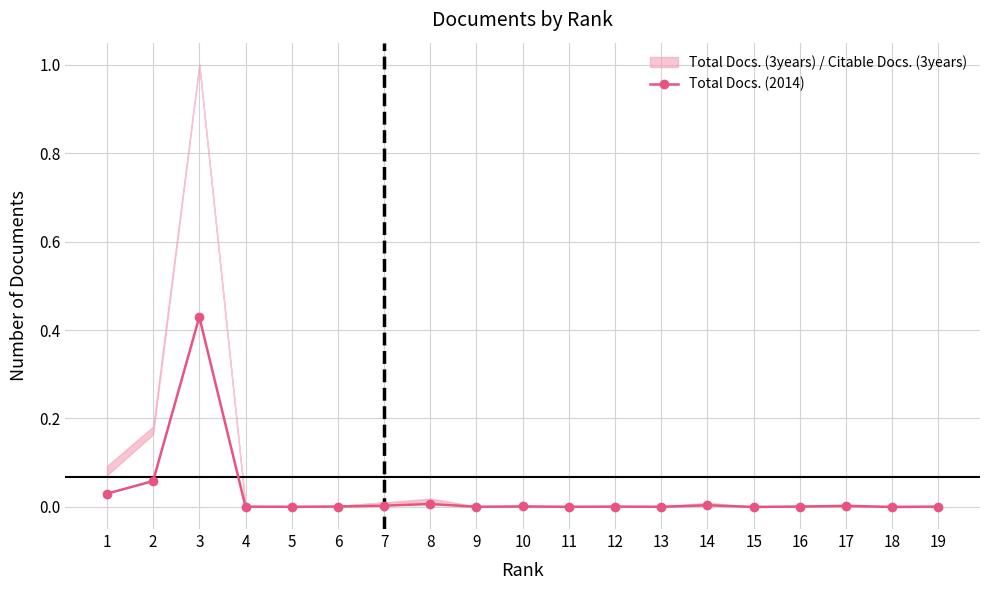

How many points are higher than both their immediate neighbors (excluding endpoints)?

6